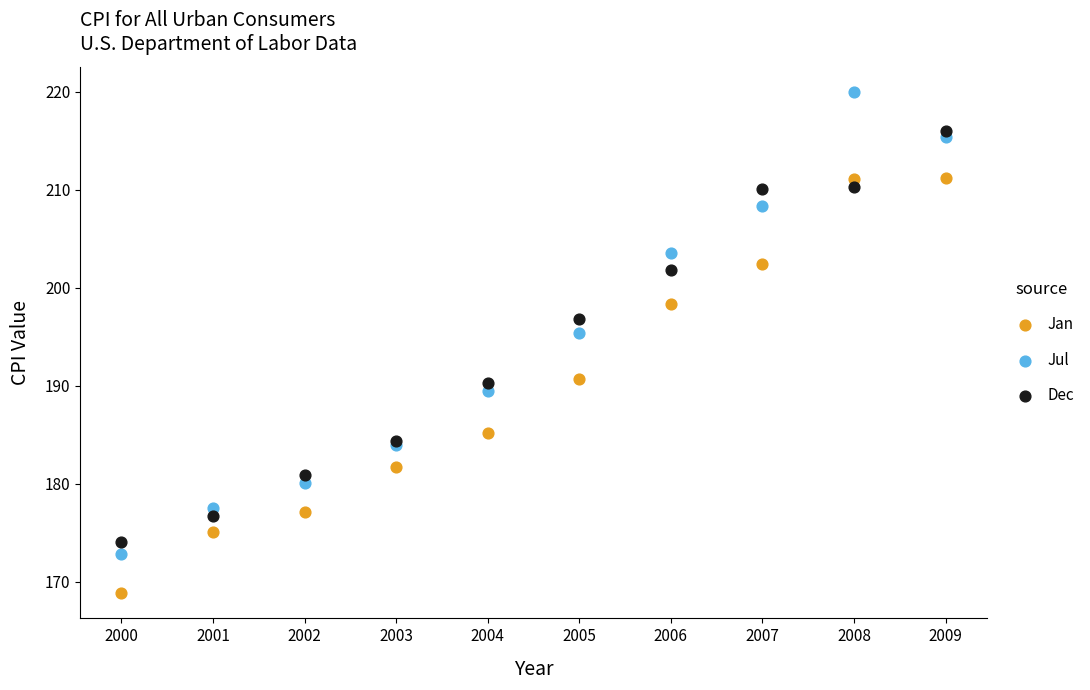

Which series has the widest spread of Y values?

Jul